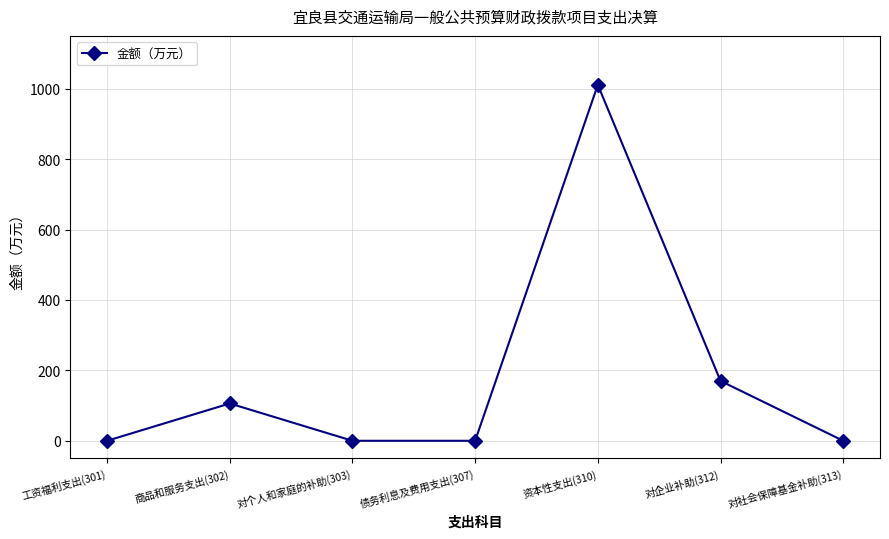

Count the number of categories in the chart.

7